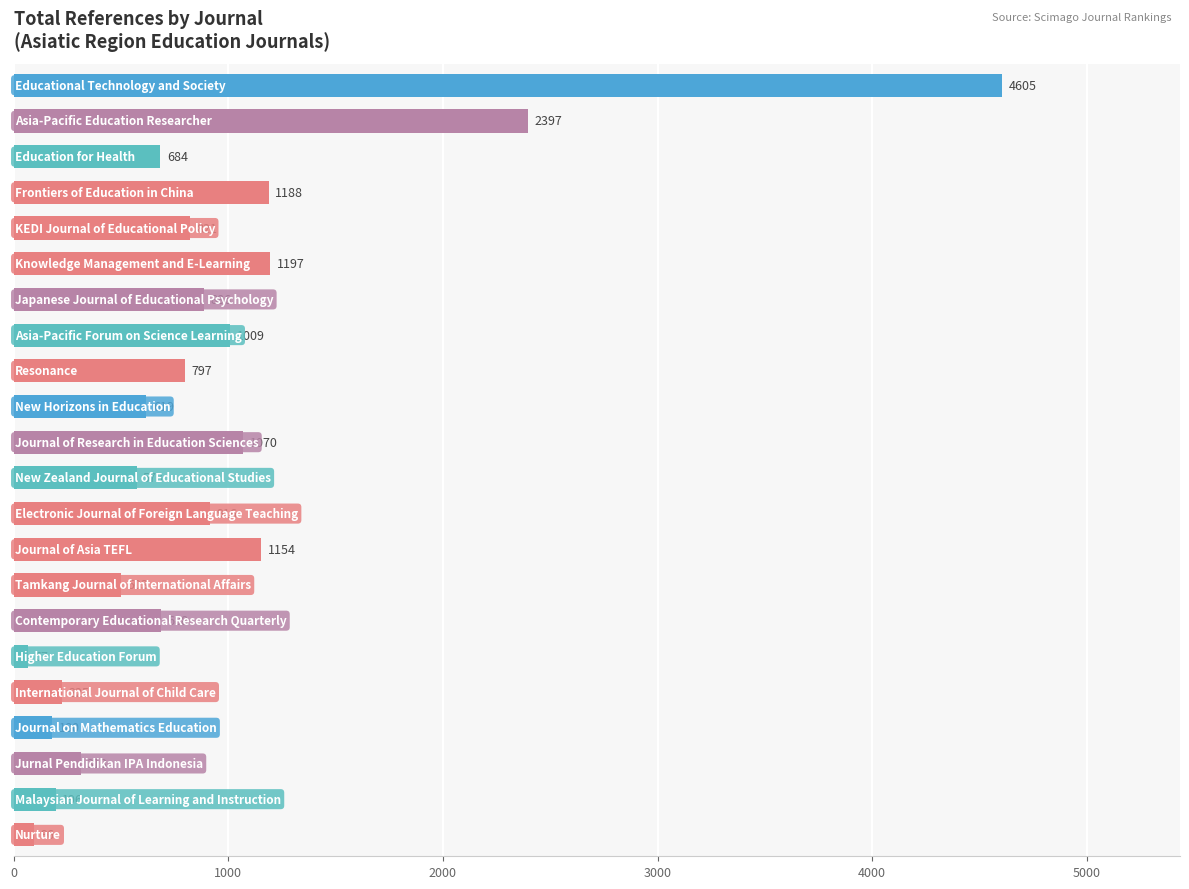

Reading top to bottom, what are all the values shown in this chart?

4605	2397	684	1188	821	1197	886	1009	797	619	1070	573	916	1154	503	688	67	225	180	313	196	96